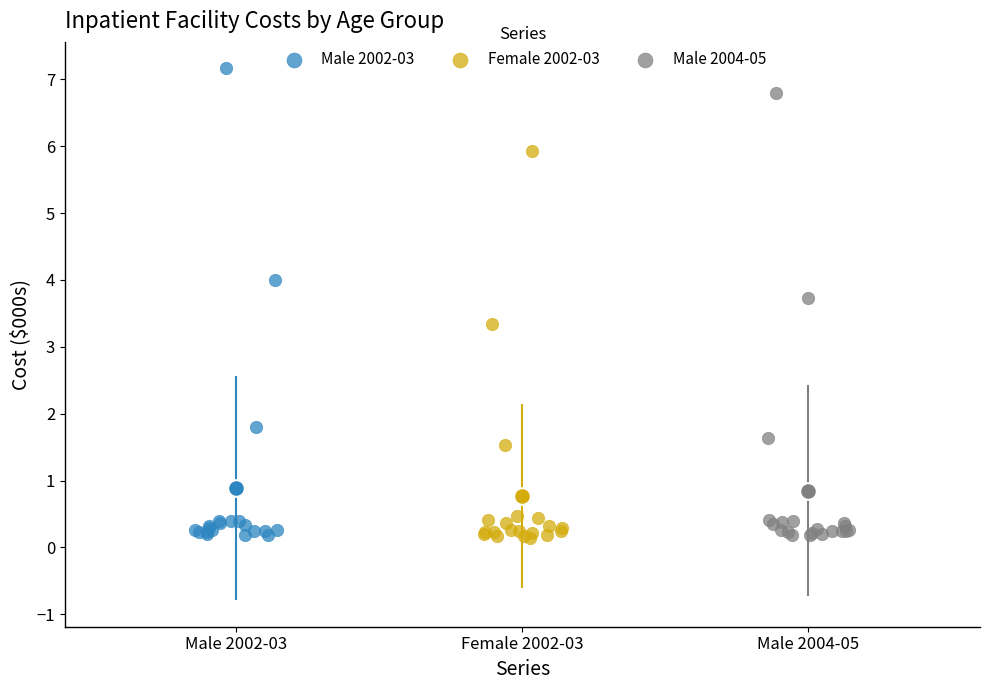

Which series contains the highest Y value?

Male 2002-03